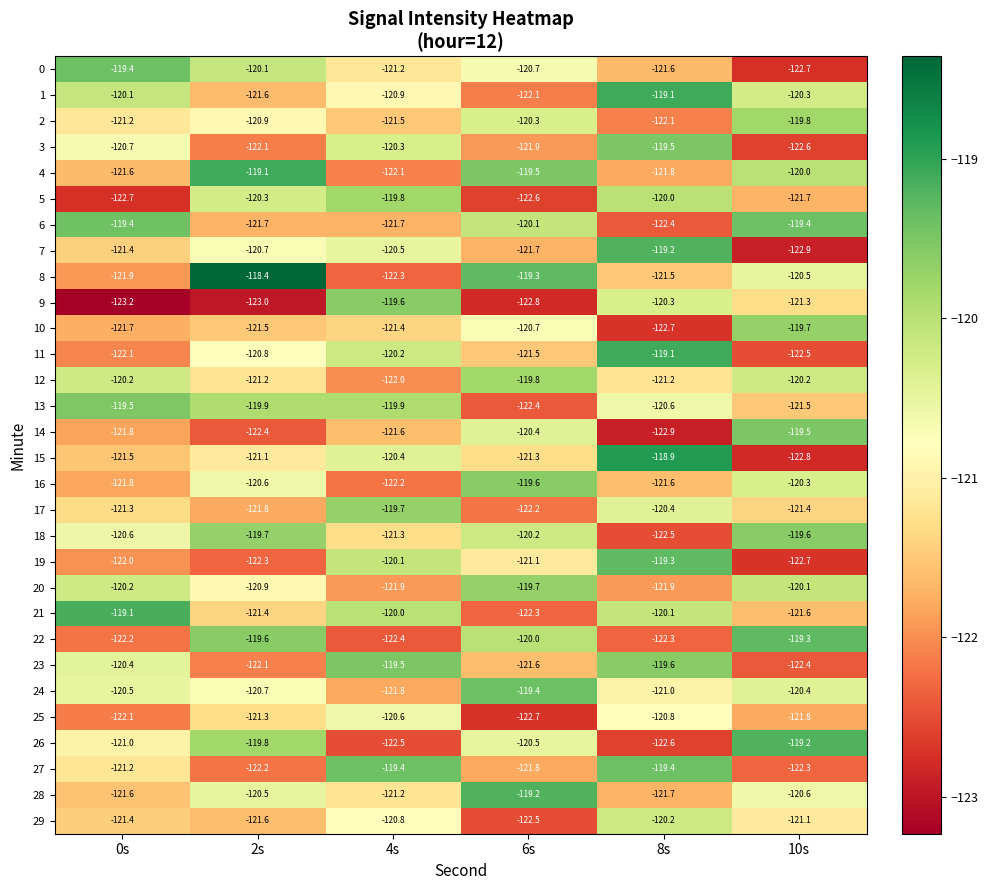

Where does the 14 series first go above -121?

6s